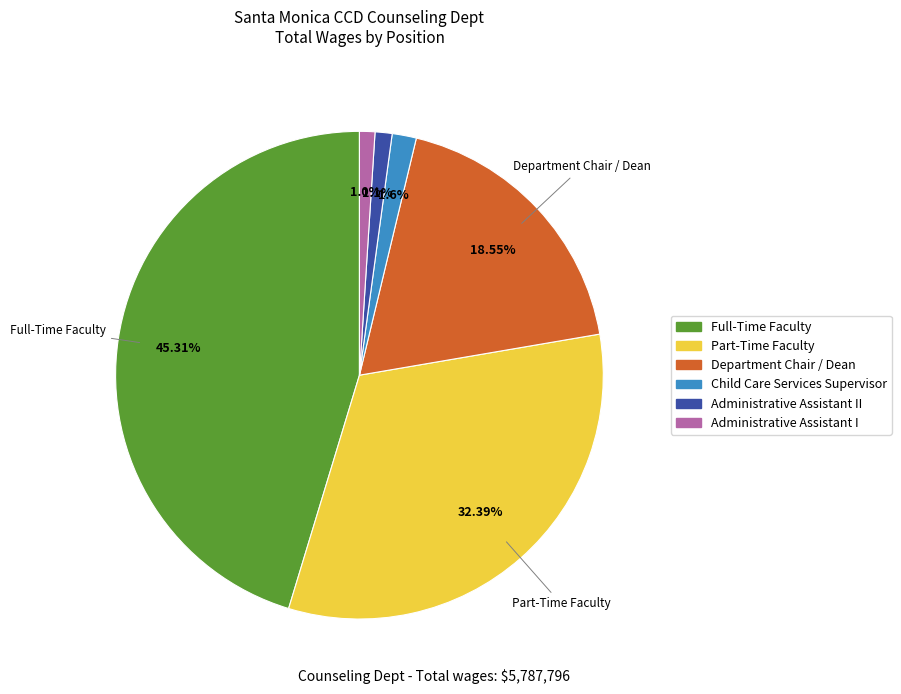

To the nearest percent, what is the difference between the largest and smallest slice percentages?

44%